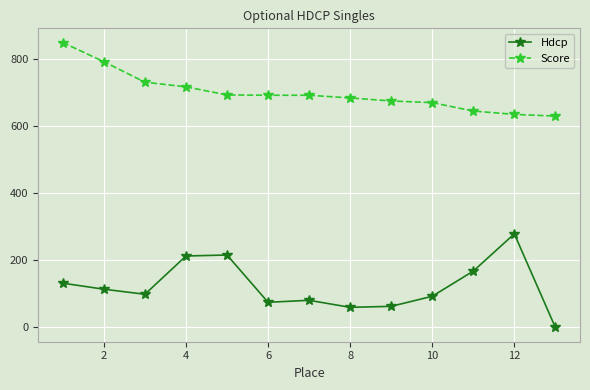

List the series in order of their overall mean, lowest first.

Hdcp, Score